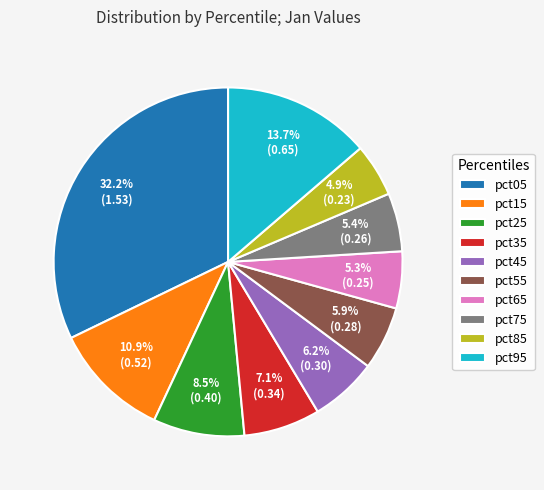

How many slices are in this pie chart?

10